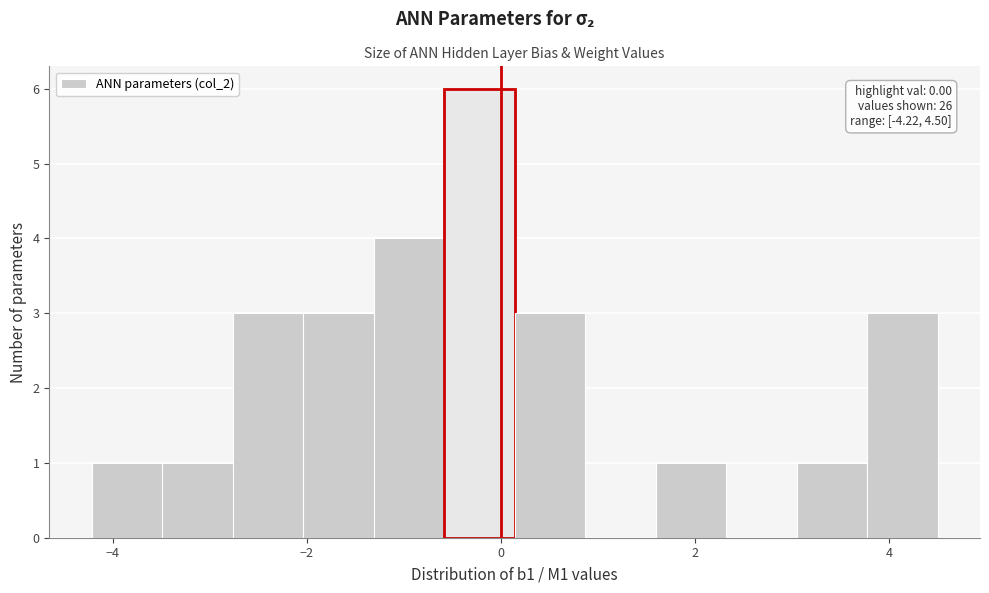

Read against the x-axis, roughly where is the centre of the tallest bar?

-0.2